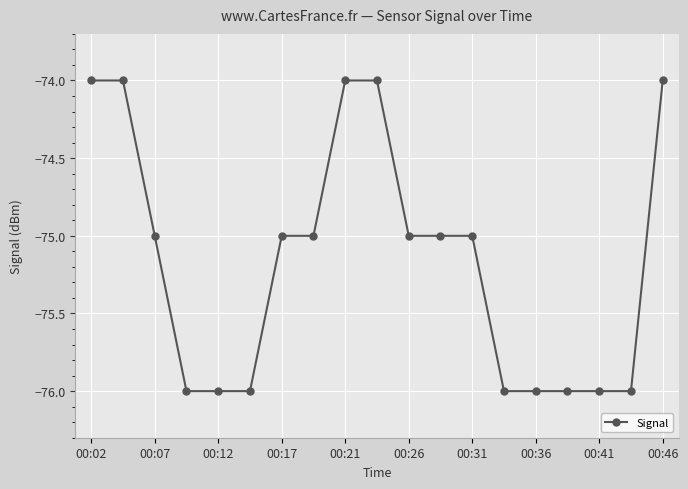

Reading right to left, list all the values displayed in this chart.

-74	-76	-76	-76	-76	-76	-75	-75	-75	-74	-74	-75	-75	-76	-76	-76	-75	-74	-74